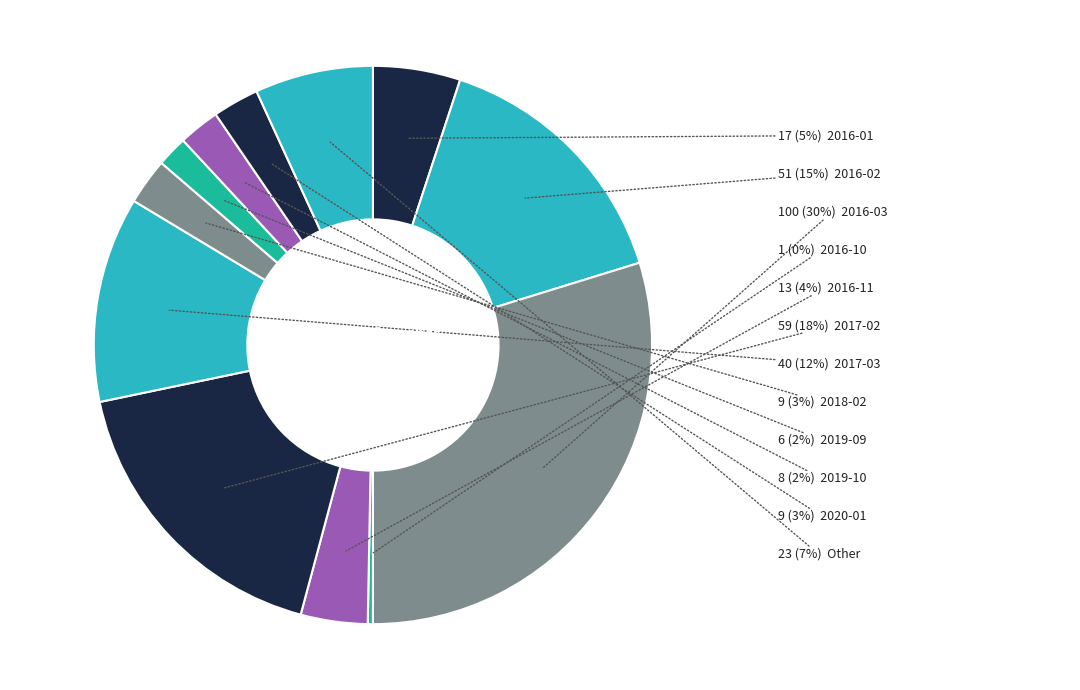

Count the number of slices in the pie.

12